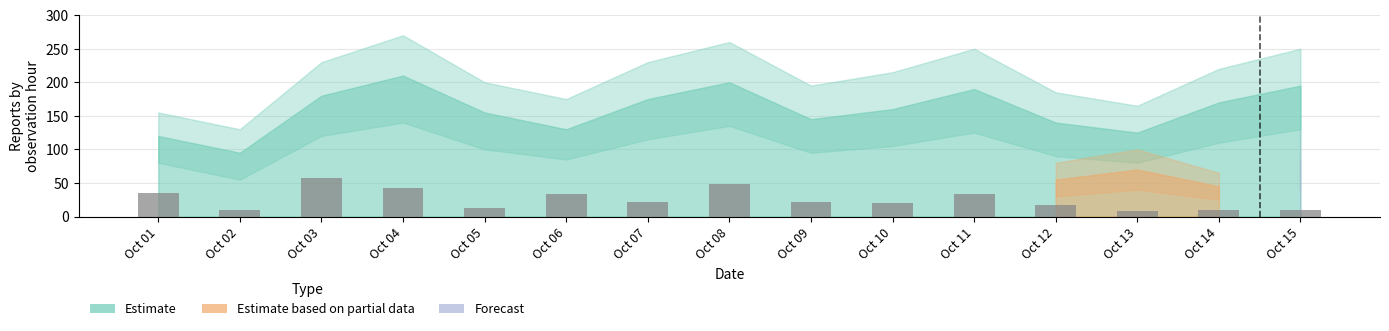

Between Oct 07 and Oct 13, which is larger?

Oct 07